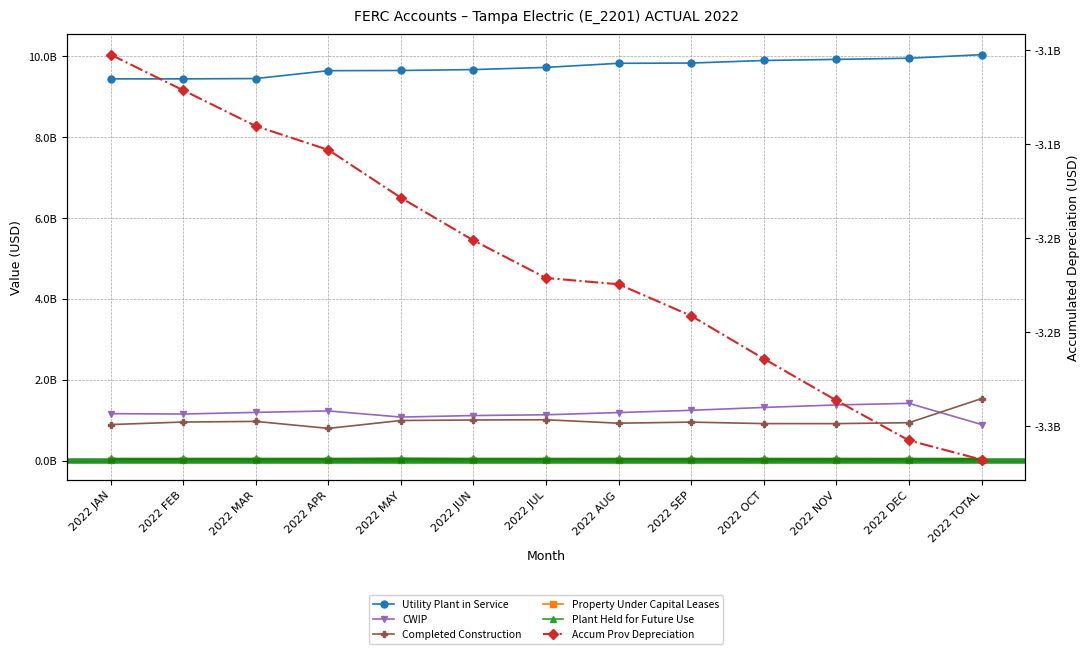

At 2022 OCT, list the series in order from smallest to largest.

Accum Prov Depreciation, Property Under Capital Leases, Plant Held for Future Use, Completed Construction, CWIP, Utility Plant in Service